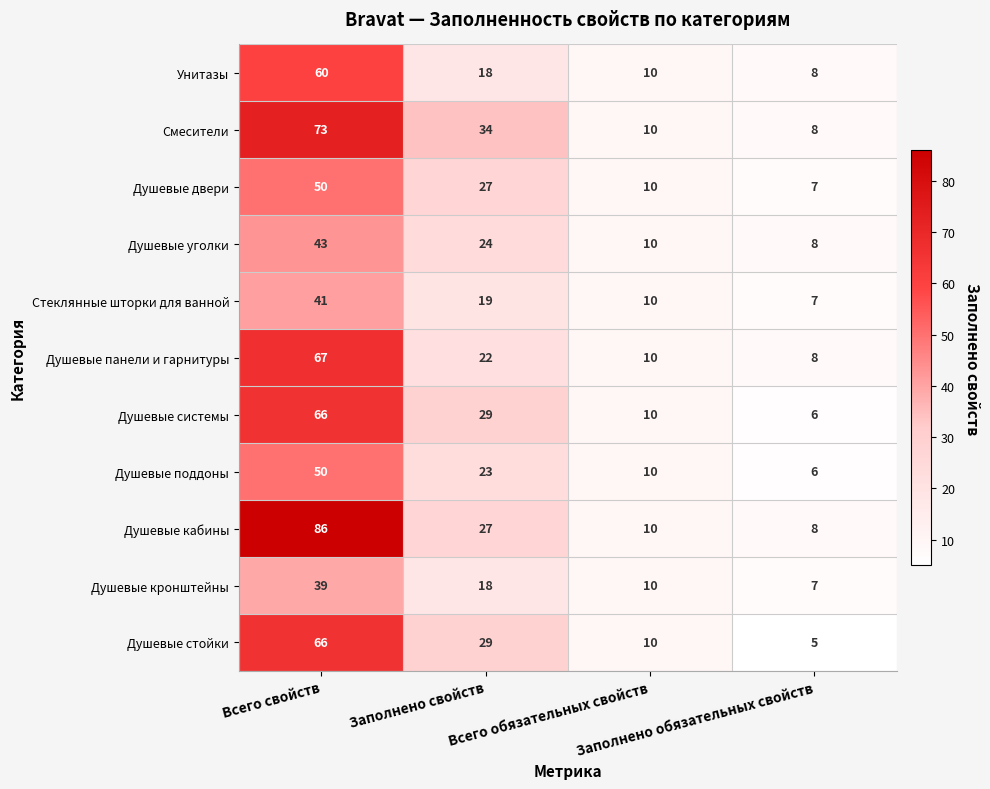

How many categories are shown in the chart?

4